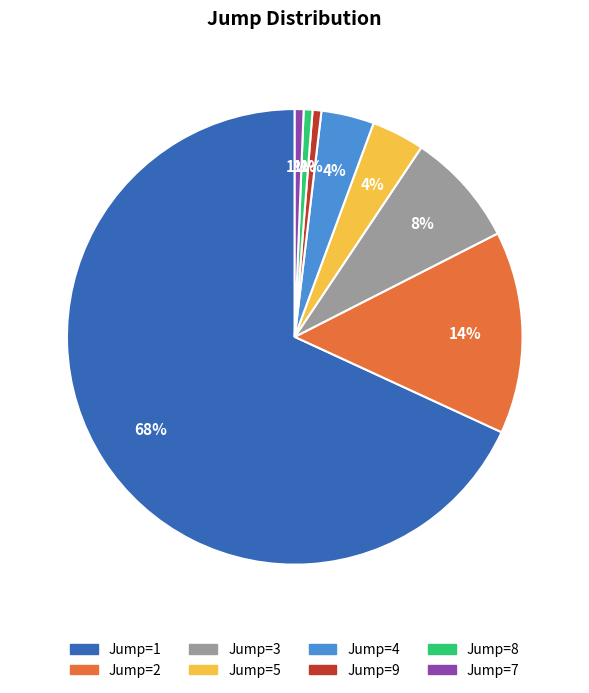

To the nearest percent, what is the average slice percentage?

12%